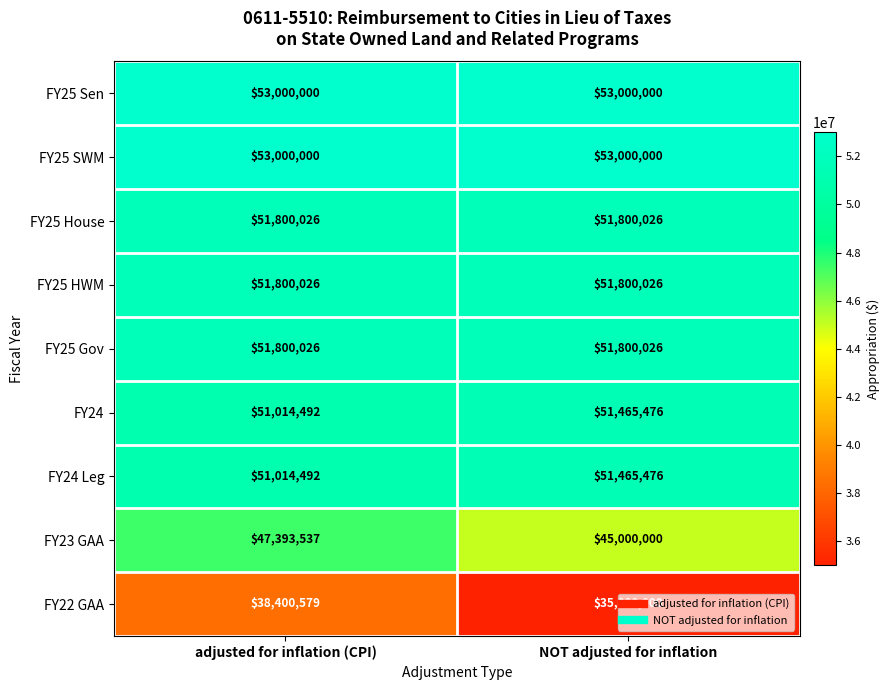

How many series are shown in this chart?

9